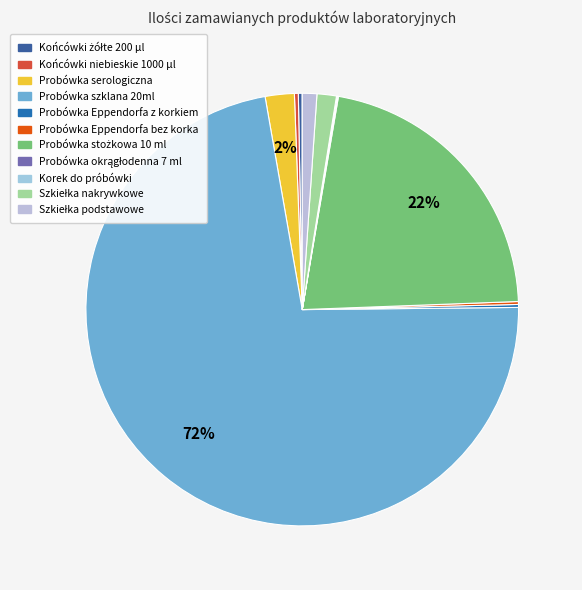

Does Probówka szklana 20ml represent more than half of the total?

Yes